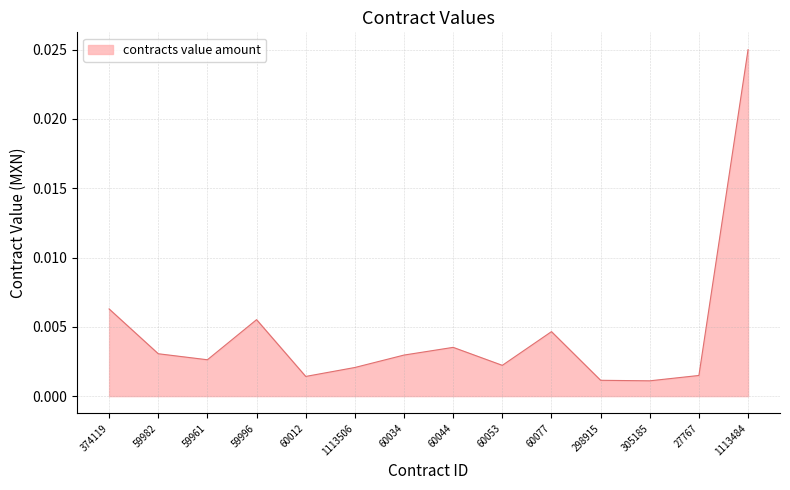

What position from the left is 305185?

12